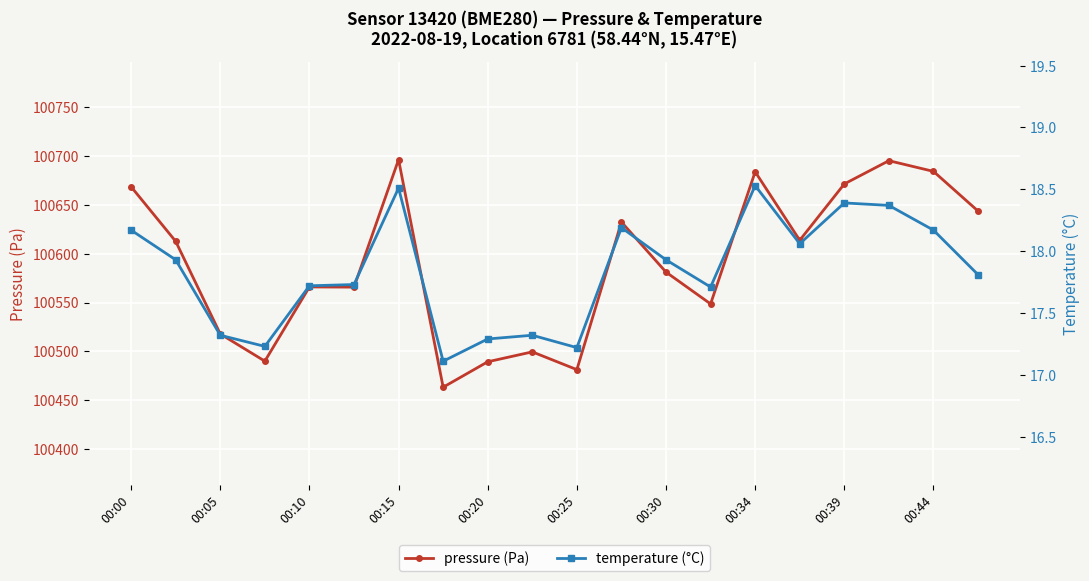

True or false: temperature and pressure cross at least once.

False